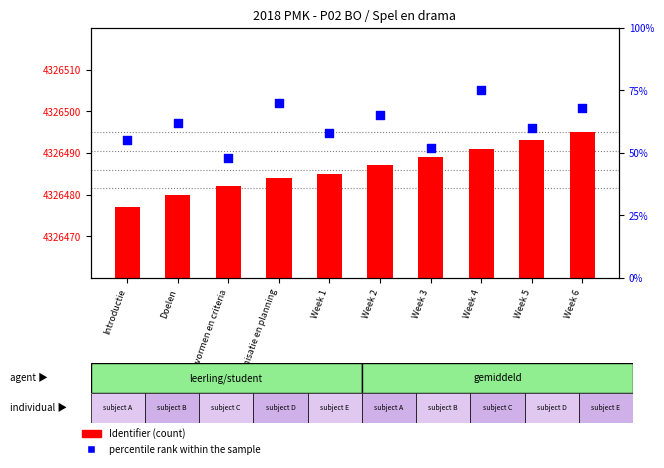

Which series has the largest Y range (max minus min)?

percentile rank within the sample